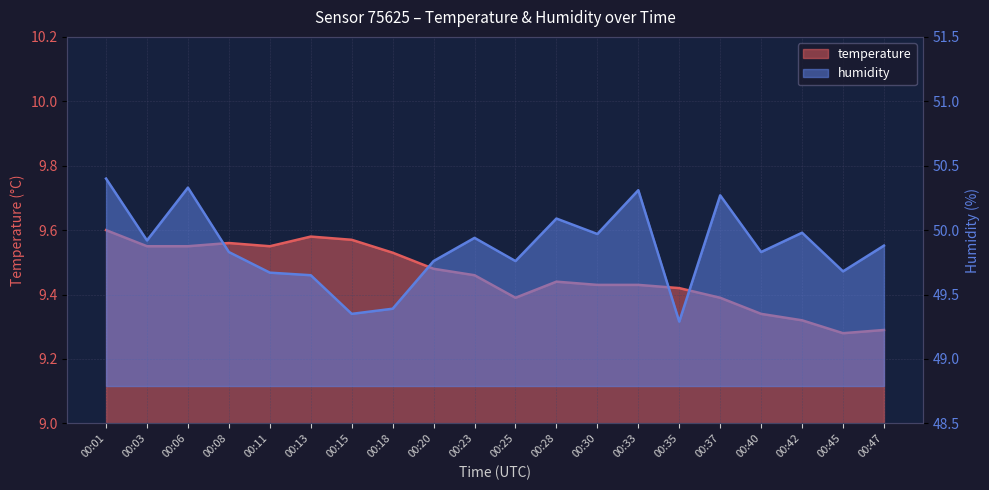

What is the difference between the humidity values at 00:30 and 00:01?

0.4